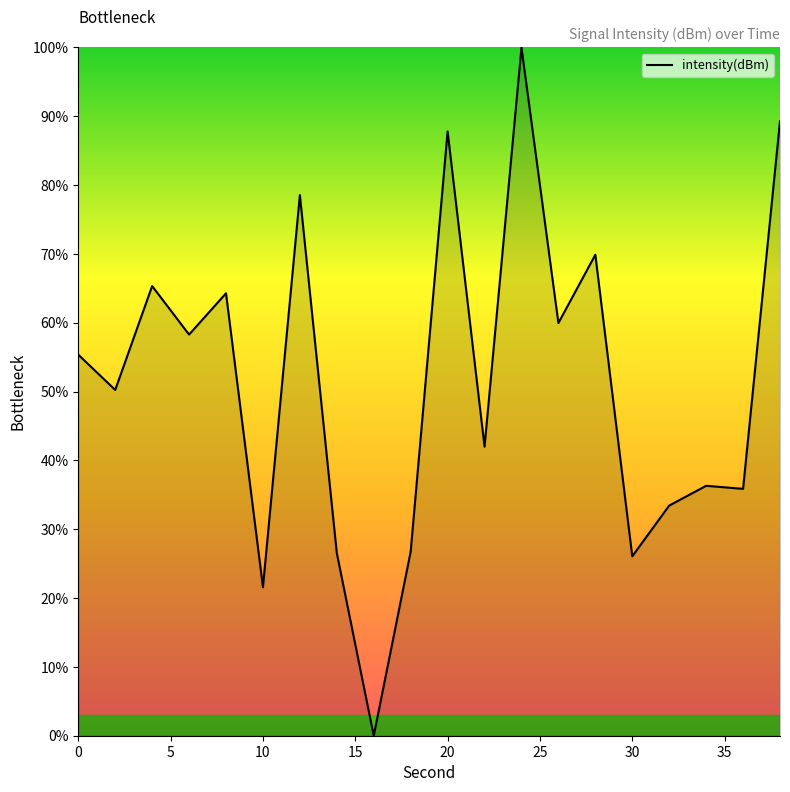

How many values are above zero?

19